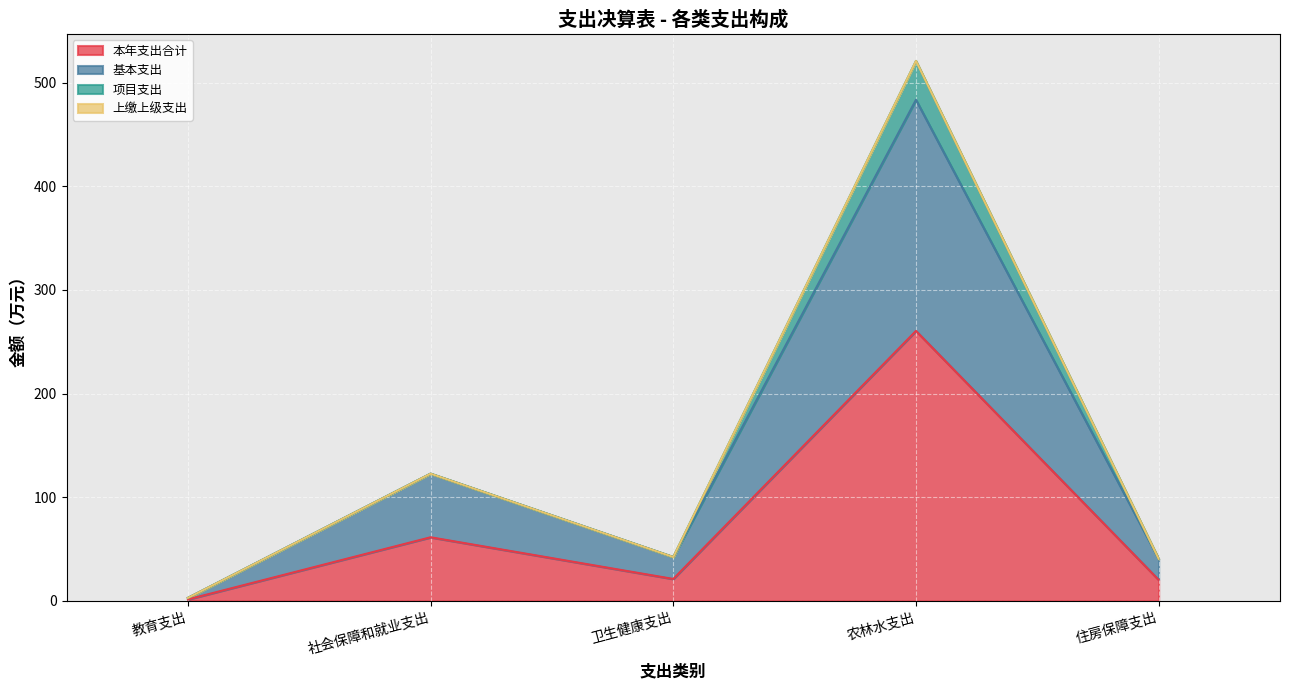

What is the sum of all 本年支出合计 values?

364.7